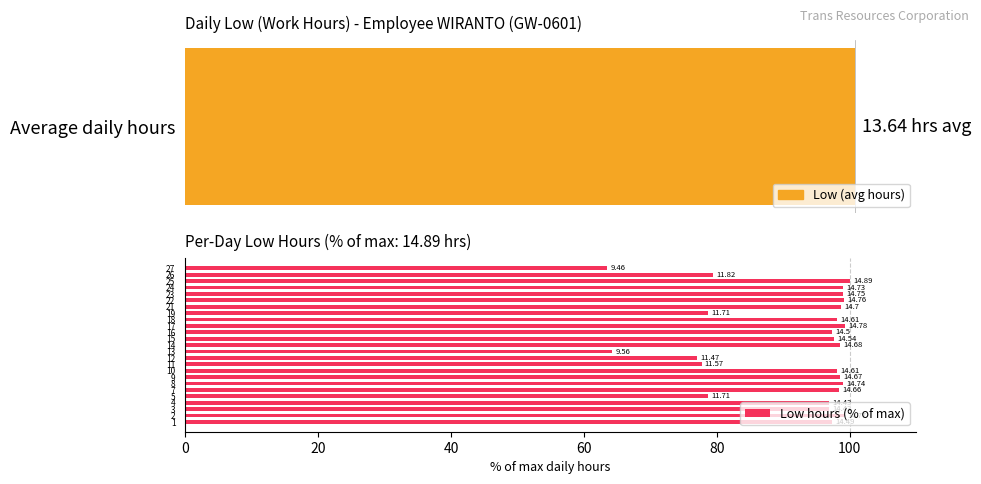

The value at 17 is 51.3. True or false?

False